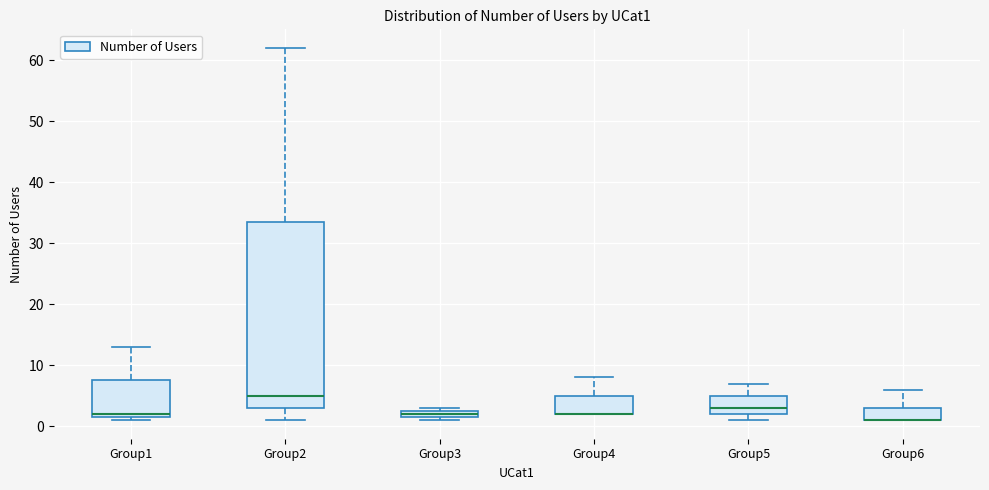

Where is the lower edge of the box for Group2 on the y-axis? The values are not printed on the chart, so give them approximately, as read against the axis.

3